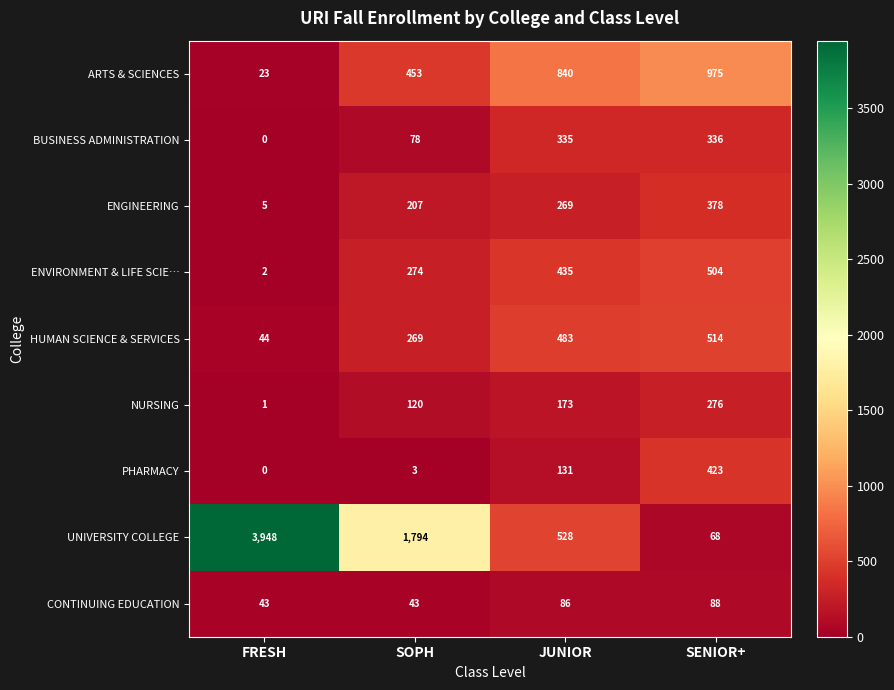

What is the total value across all series at SENIOR+?

3562